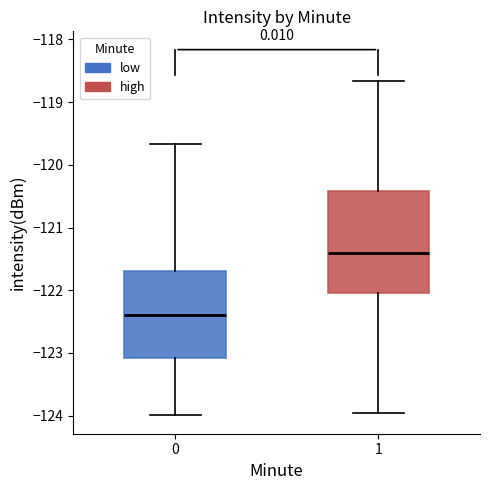

Where does the upper whisker of the box at x = 1 end on the y-axis? The values are not printed on the chart, so give them approximately, as read against the axis.

-118.7